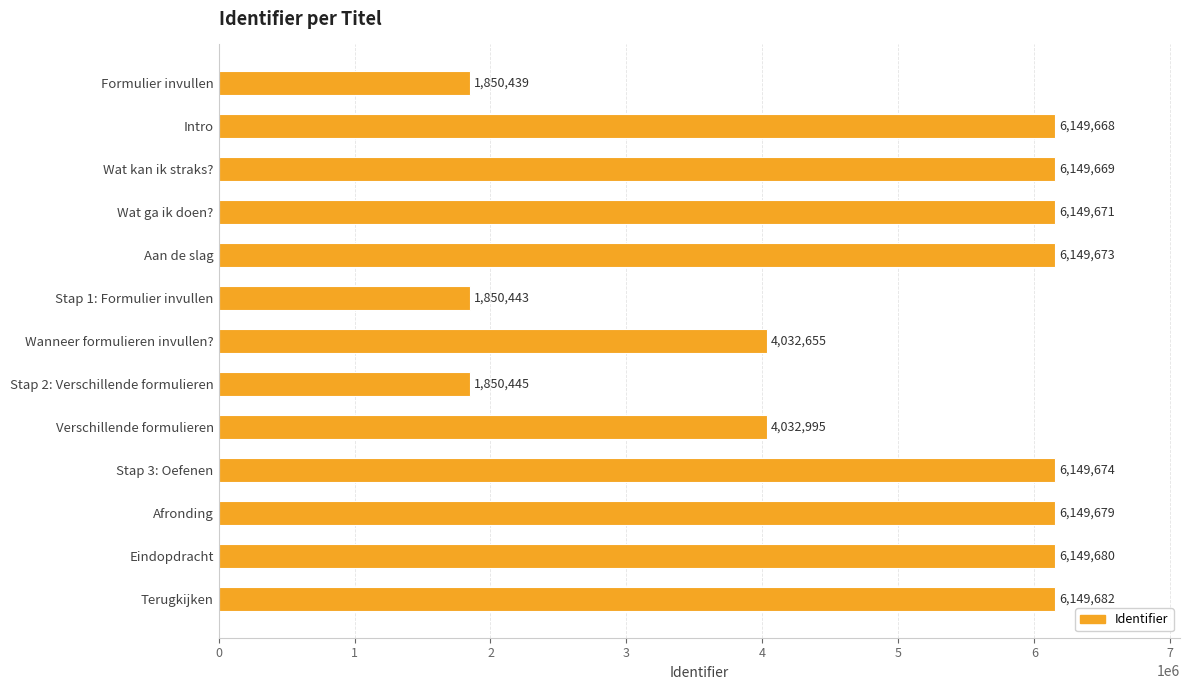

Read the value at Afronding.

6149679